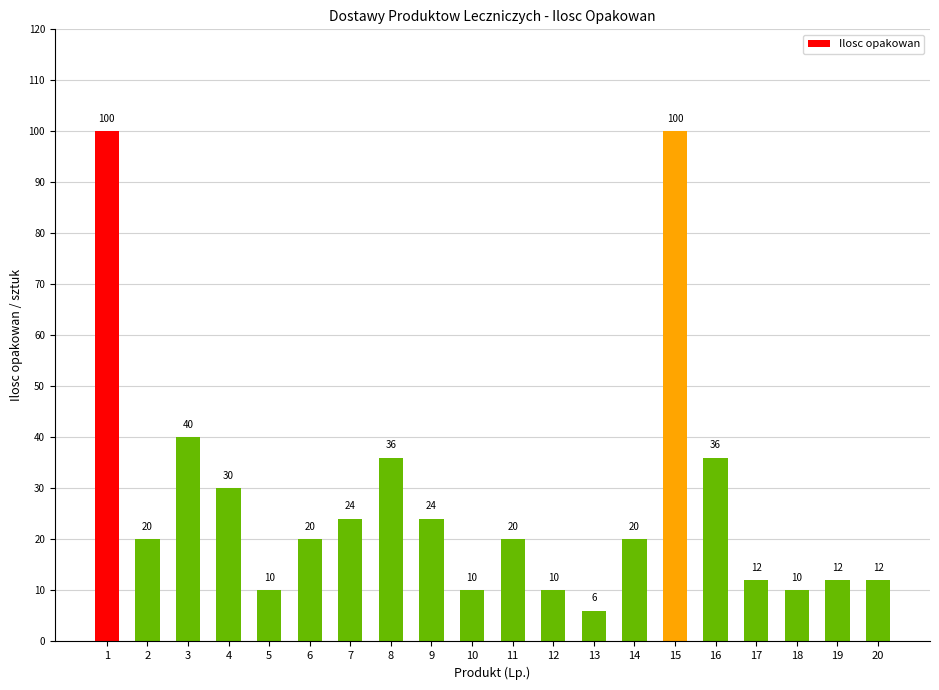

Which label corresponds to the smallest value in the chart?

13